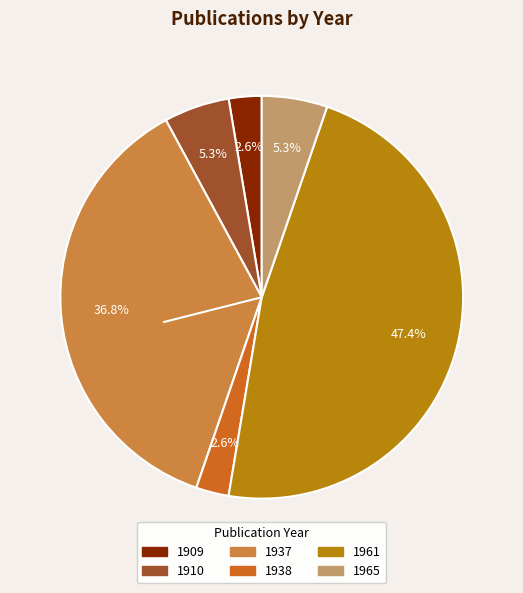

To the nearest percent, what percentage of the pie is 1961?

47%